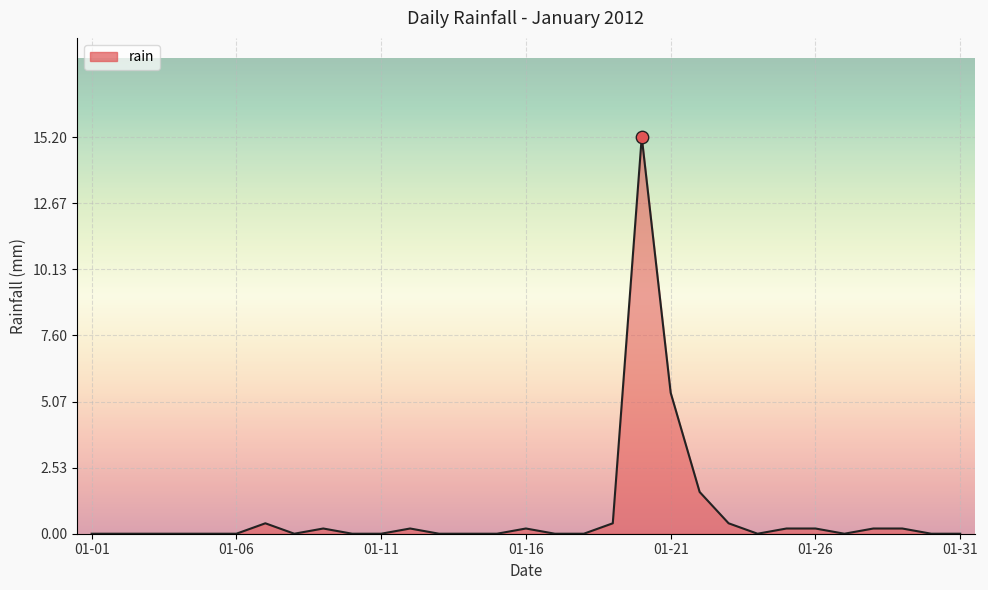

What is the difference between the maximum and minimum values?

15.2